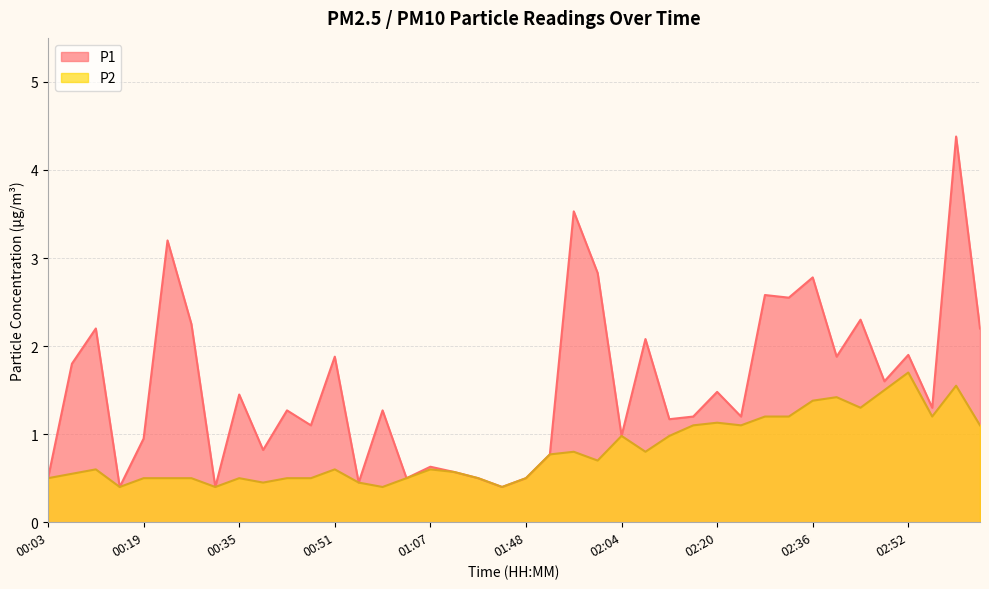

At which category does P1 reach its first local peak?

00:11